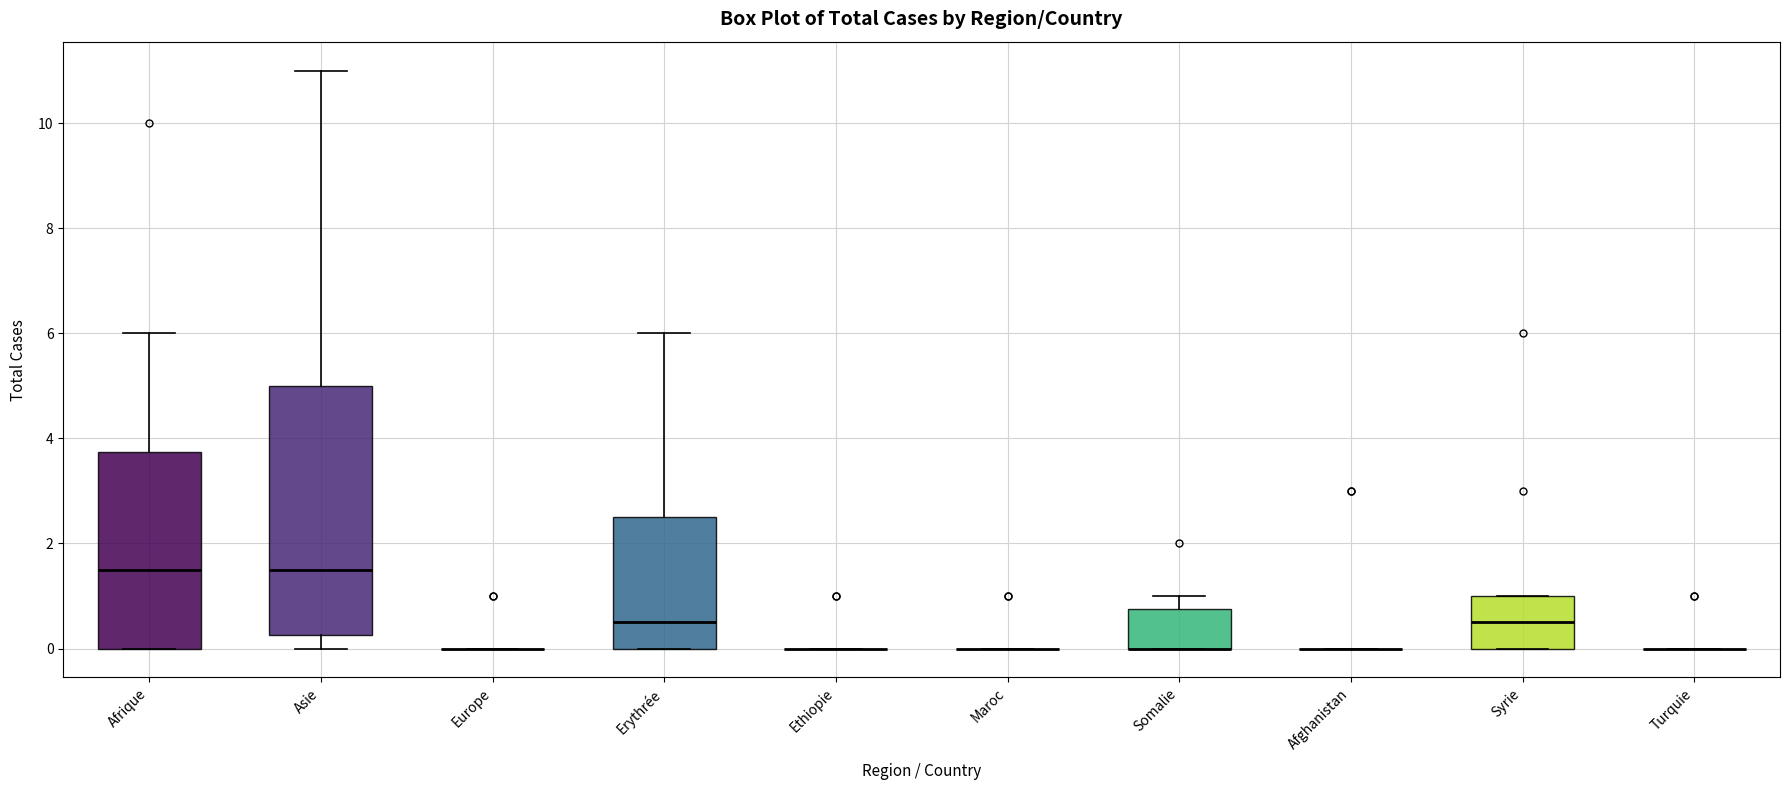

Reading left to right, transcribe this box plot: for each box, give where its median line is, the range the box spans, and where its two whiskers end, as read against the y-axis. The values are not printed on the chart, so give them approximately, as read against the axis.

Afrique: median 1.6, box 0.0 to 3.8, whiskers 0.0 to 6.0
Asie: median 1.6, box 0.2 to 5.0, whiskers 0.0 to 11.0
Europe: box collapsed to a line at 0.0, whiskers 0.0 to 0.0
Erythrée: median 0.6, box 0.0 to 2.6, whiskers 0.0 to 6.0
Ethiopie: box collapsed to a line at 0.0, whiskers 0.0 to 0.0
Maroc: box collapsed to a line at 0.0, whiskers 0.0 to 0.0
Somalie: median 0.0 (drawn on the box's lower edge), box 0.0 to 0.8, whiskers 0.0 to 1.0
Afghanistan: box collapsed to a line at 0.0, whiskers 0.0 to 0.0
Syrie: median 0.6, box 0.0 to 1.0, whiskers 0.0 to 1.0
Turquie: box collapsed to a line at 0.0, whiskers 0.0 to 0.0